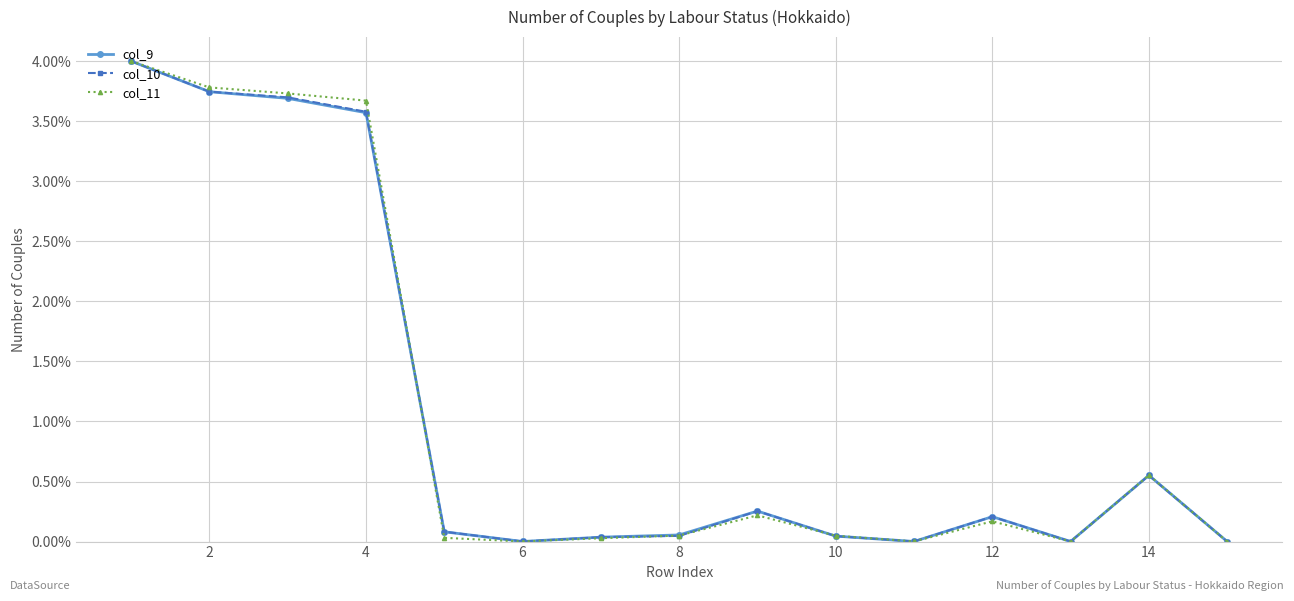

True or false: col_9 has more than 1 interior local peaks.

True